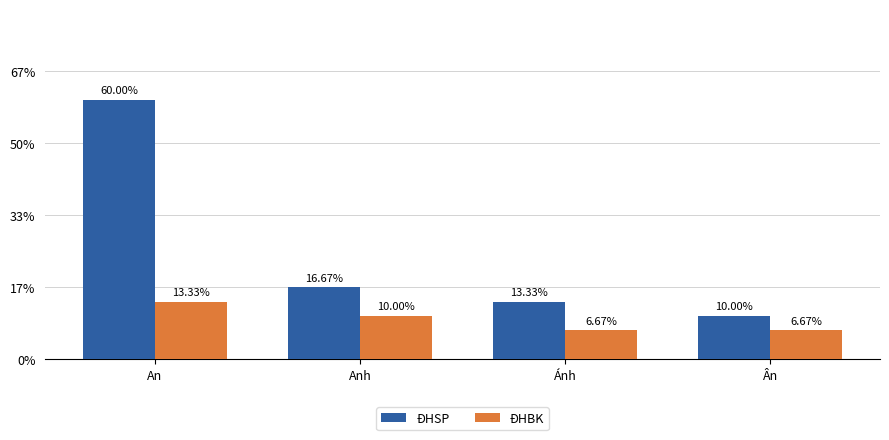

Where does the ĐHSP series first go above 5?

An